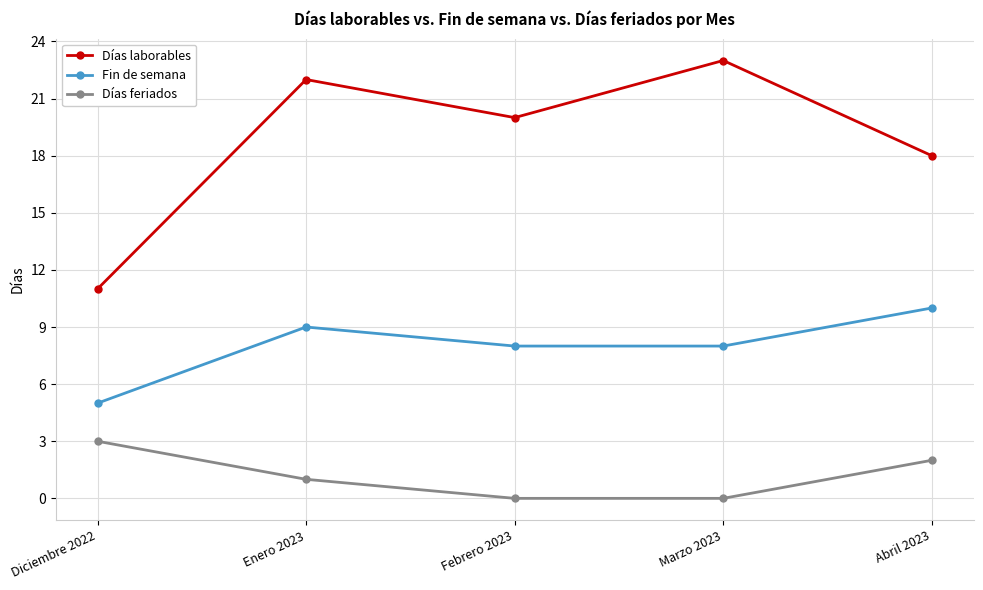

What value does the Días laborables series have at Febrero 2023?

20